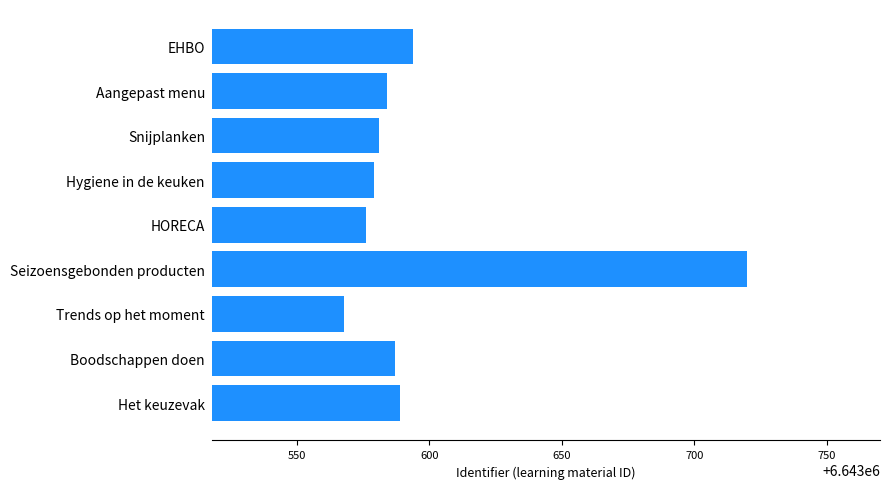

Is it true that the value at Aangepast menu is 6643584?

True